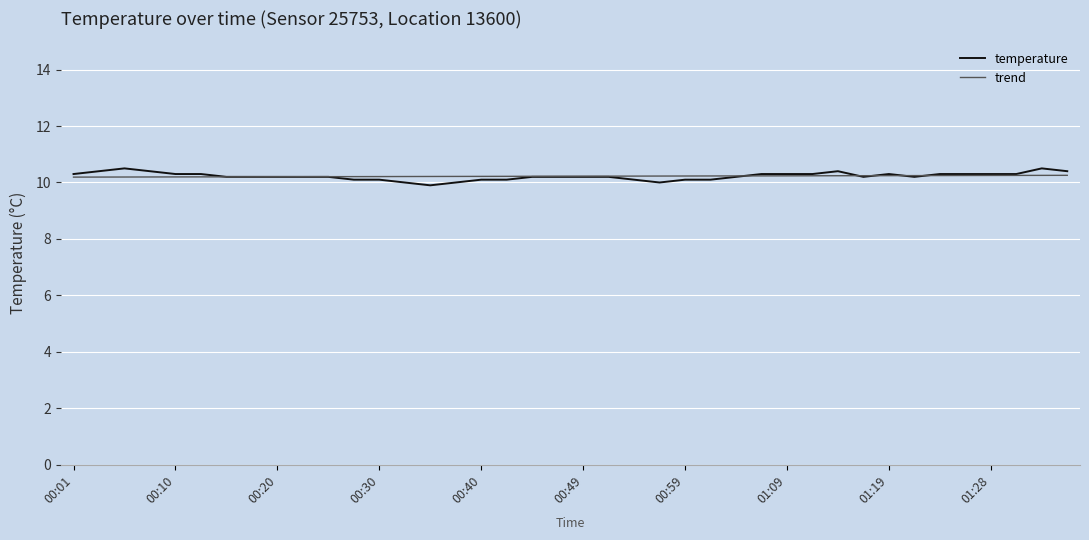

What is the minimum value for temperature?

9.9